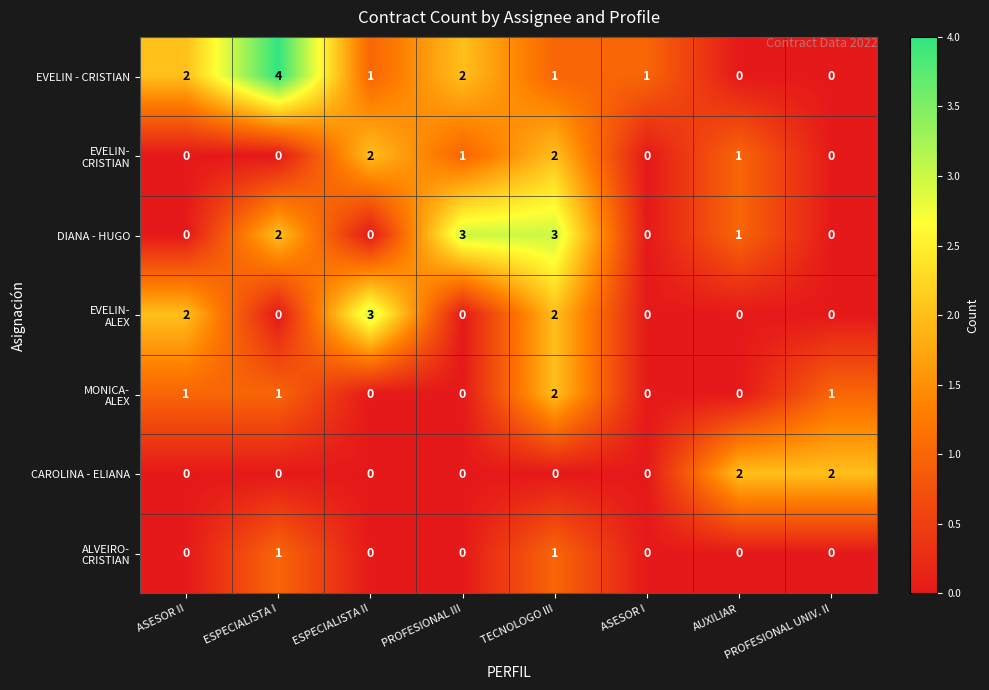

What is the greatest value displayed?

4